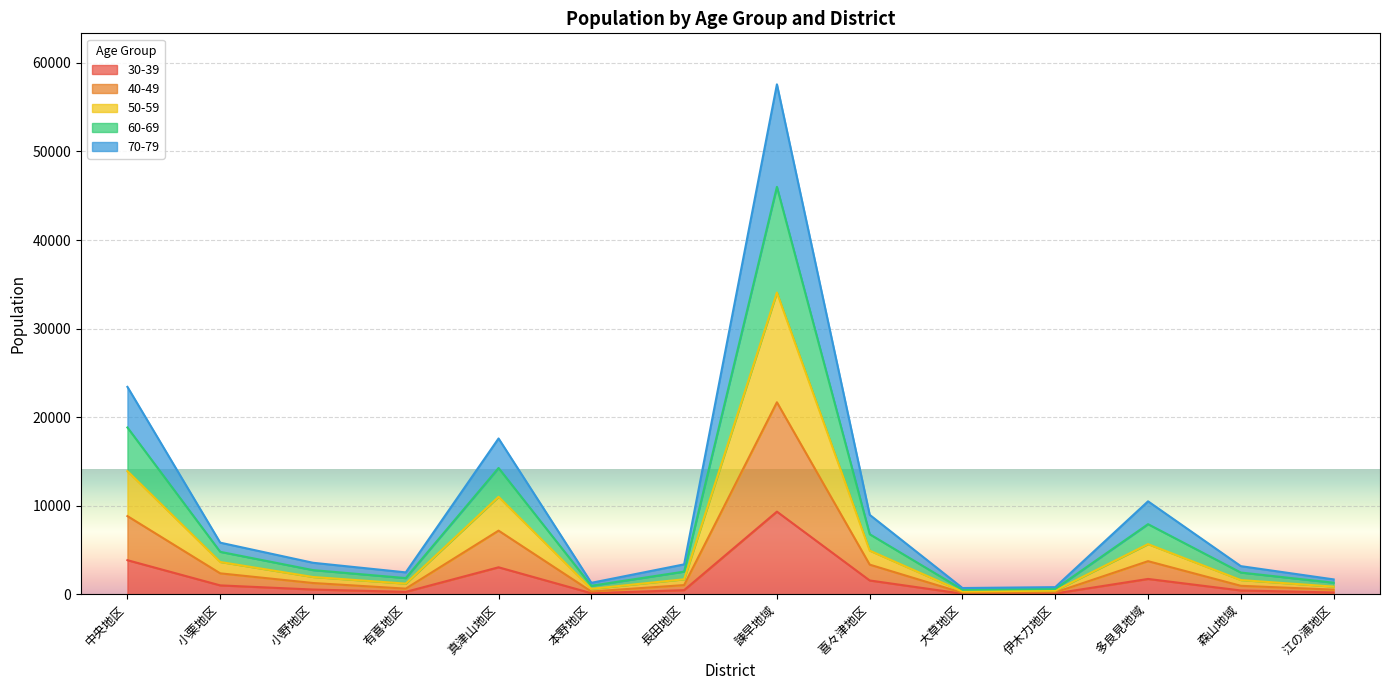

Which category has the highest value in the 40-49 series?

諫早地域